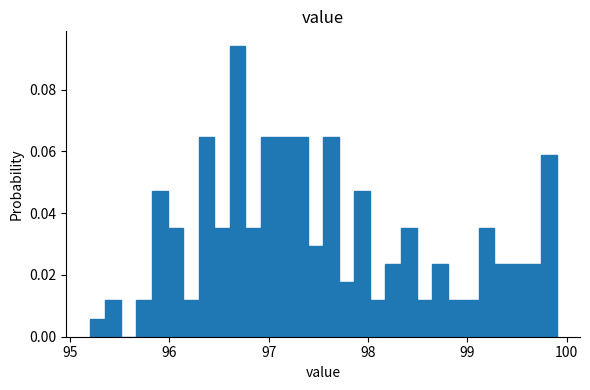

Around what value on the x-axis is the tallest bar? Give the approximate position of its centre, as read against the axis.

96.7